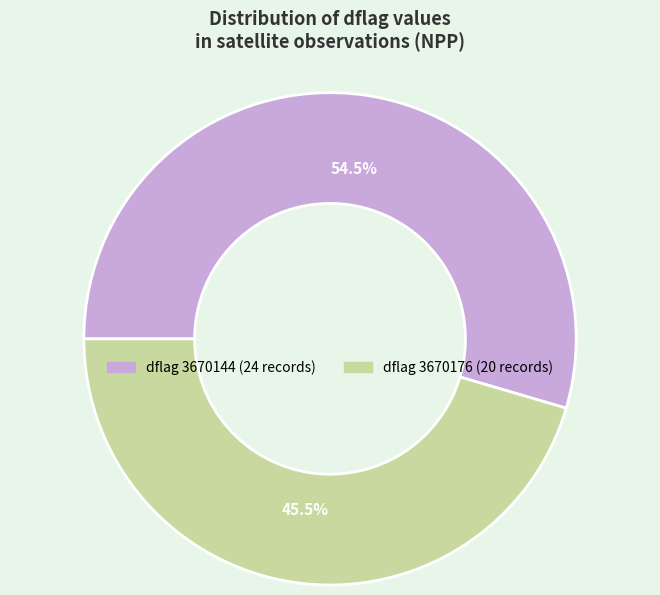

Is there a majority slice in this chart?

Yes